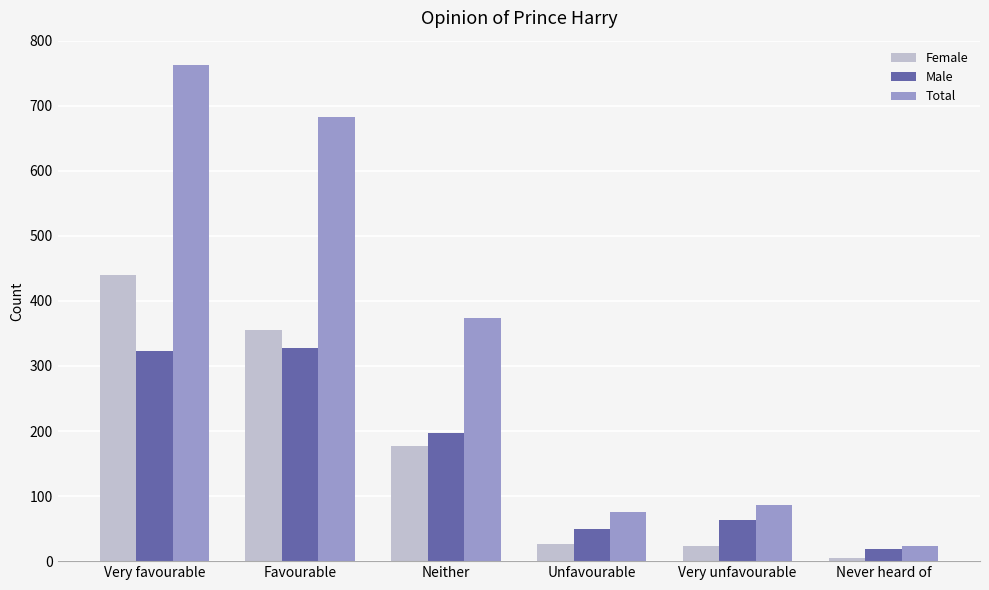

How many values in the Total series are below 374?

3